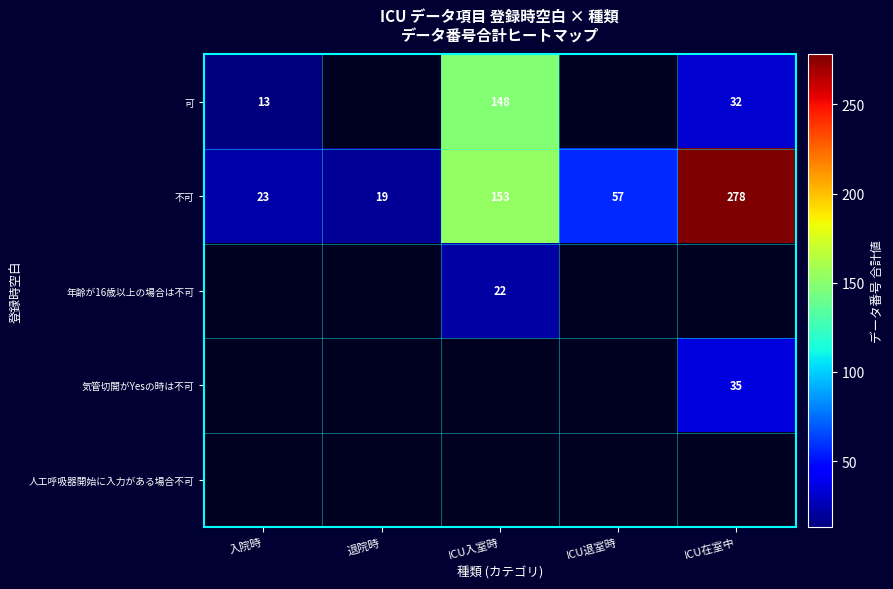

The 不可 series shows 7 at 退院時. True or false?

False